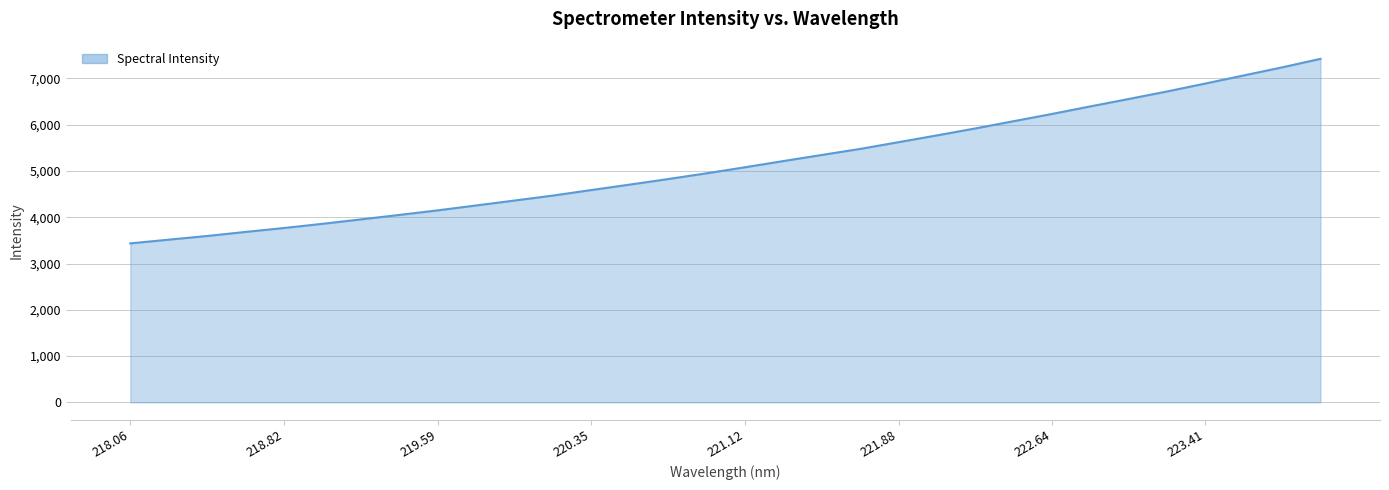

True or false: there are more than 1 points higher than both neighbors.

False